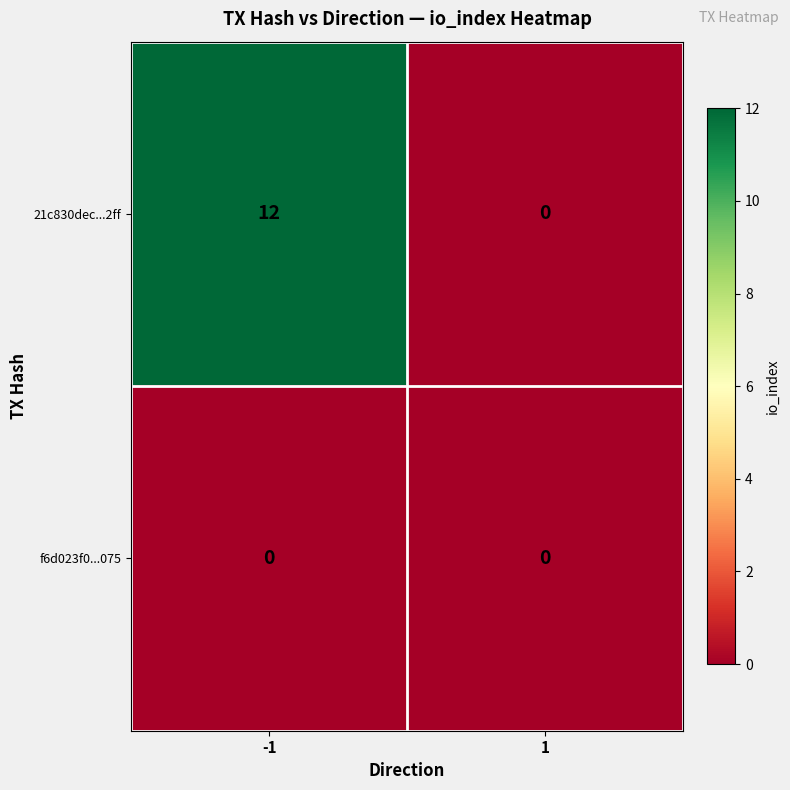

Count the number of categories in the chart.

2